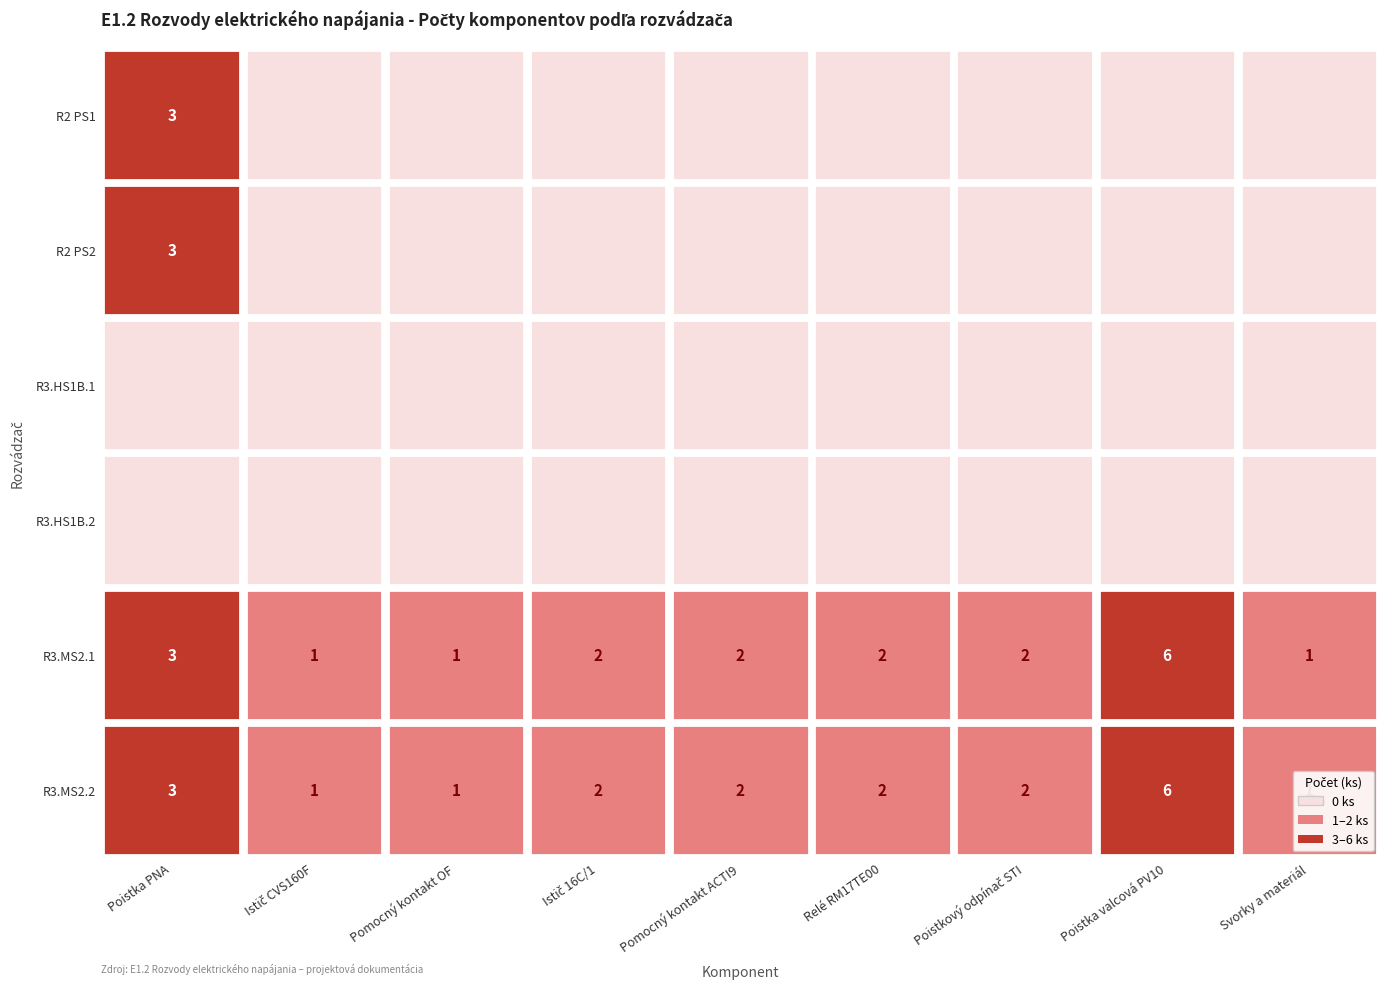

What is the greatest value displayed?

6